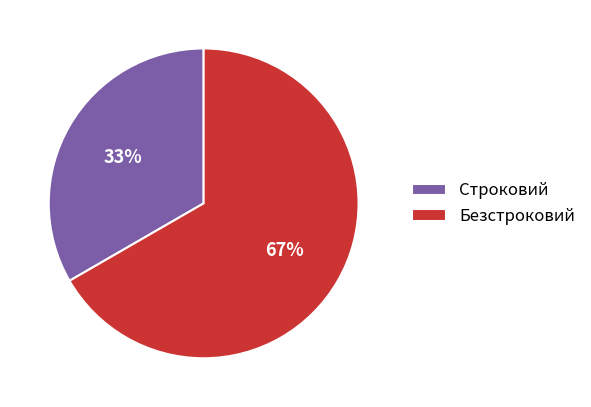

Which slice represents more than half of the pie?

Безстроковий